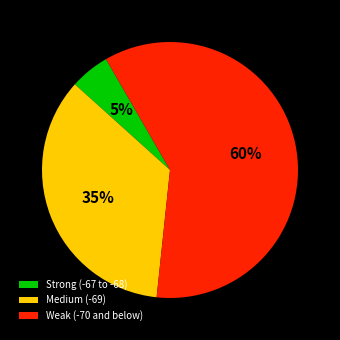

Is the sum of Medium (-69) and Weak (-70 and below) greater than half?

Yes